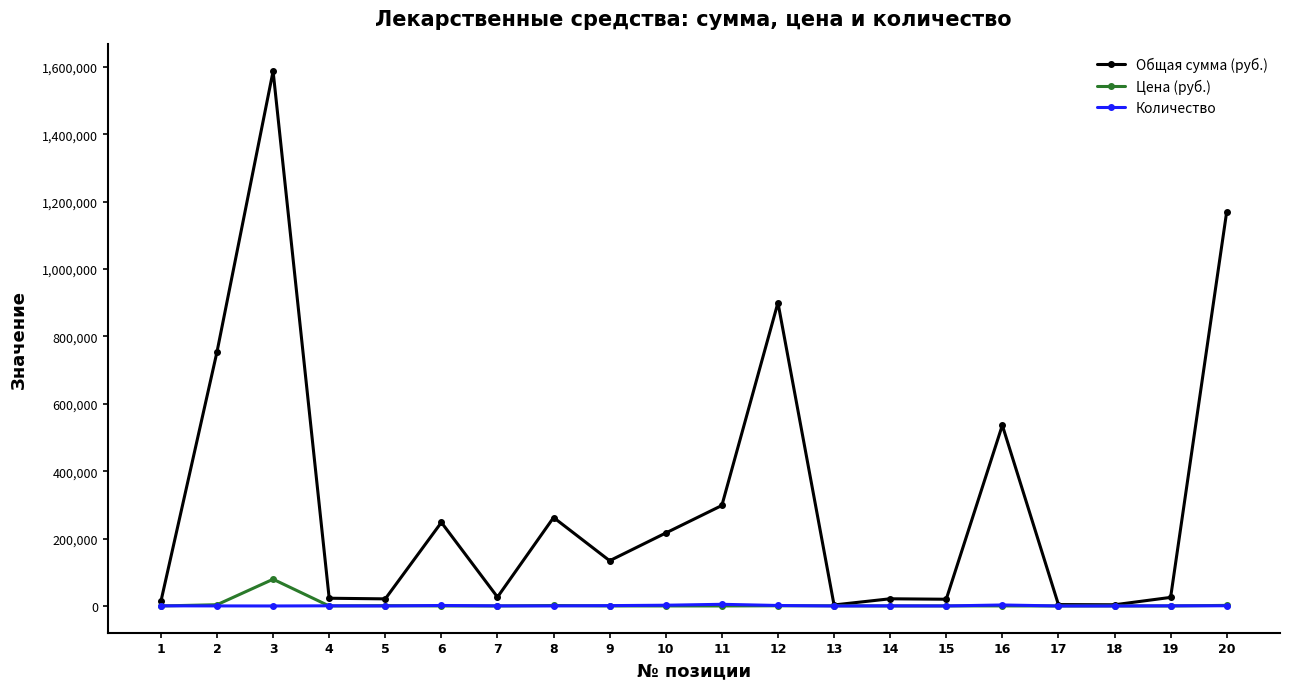

True or false: Общая сумма (руб.) has more than 2 points higher than both neighbors.

True